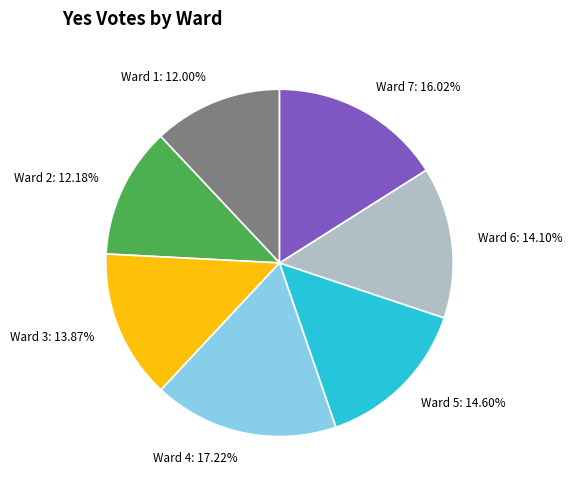

How many segments does this pie chart have?

7